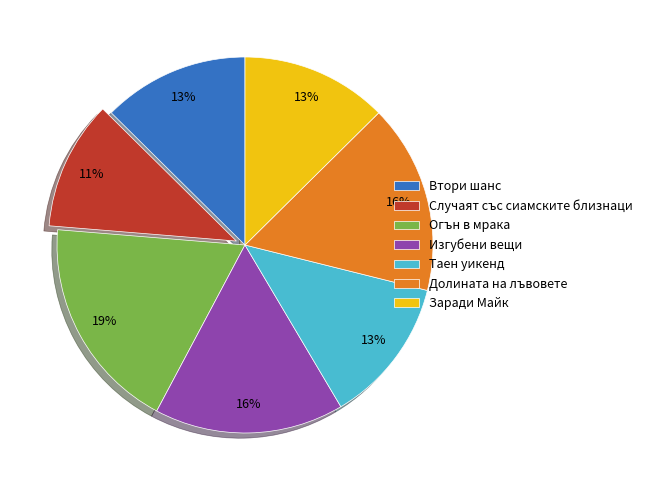

To the nearest percent, what portion does Долината на лъвовете represent?

16%